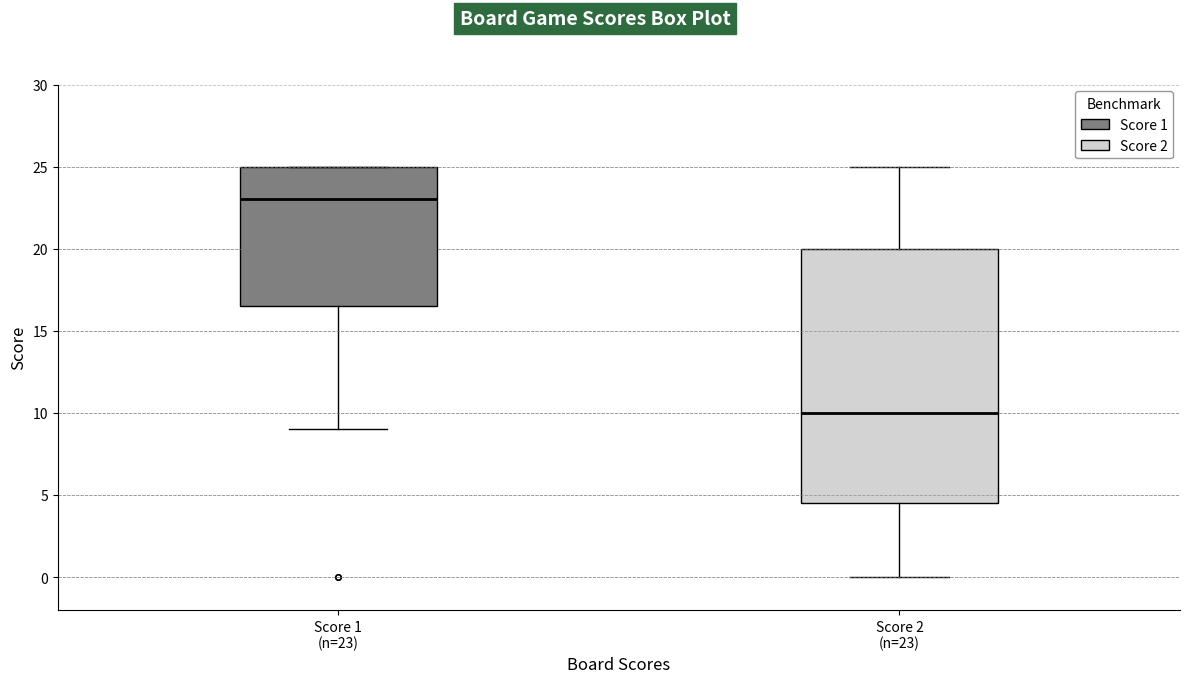

Reading left to right, transcribe this box plot: for each box, give where its median line is, the range the box spans, and where its two whiskers end, as read against the y-axis. The values are not printed on the chart, so give them approximately, as read against the axis.

Score 1 (n=23): median 23.0, box 16.5 to 25.0, whiskers 9.0 to 25.0
Score 2 (n=23): median 10.0, box 4.5 to 20.0, whiskers 0.0 to 25.0